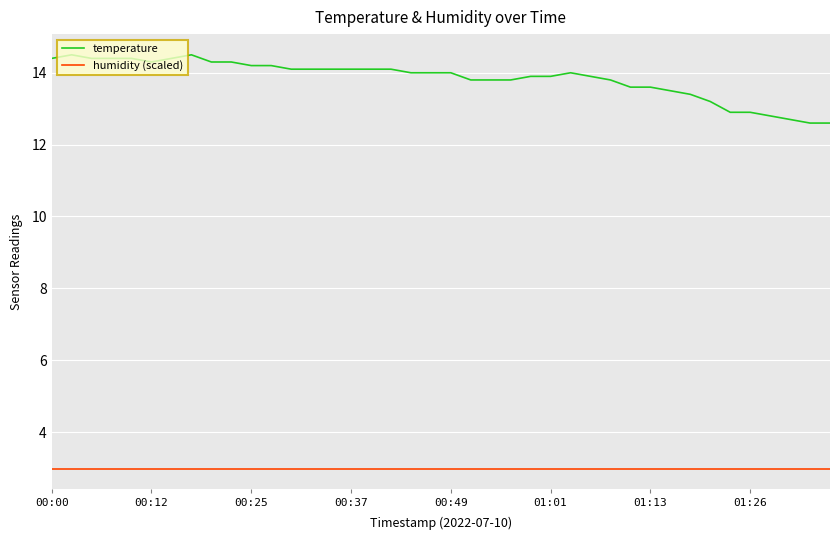

Reading left to right, what are all the values shown in this chart?

temperature: 14.4	14.5	14.4	14.4	14.4	14.3	14.4	14.5	14.3	14.3	14.2	14.2	14.1	14.1	14.1	14.1	14.1	14.1	14.0	14.0	14.0	13.8	13.8	13.8	13.9	13.9	14.0	13.9	13.8	13.6	13.6	13.5	13.4	13.2	12.9	12.9	12.8	12.7	12.6	12.6
humidity (scaled): 3.0	3.0	3.0	3.0	3.0	3.0	3.0	3.0	3.0	3.0	3.0	3.0	3.0	3.0	3.0	3.0	3.0	3.0	3.0	3.0	3.0	3.0	3.0	3.0	3.0	3.0	3.0	3.0	3.0	3.0	3.0	3.0	3.0	3.0	3.0	3.0	3.0	3.0	3.0	3.0